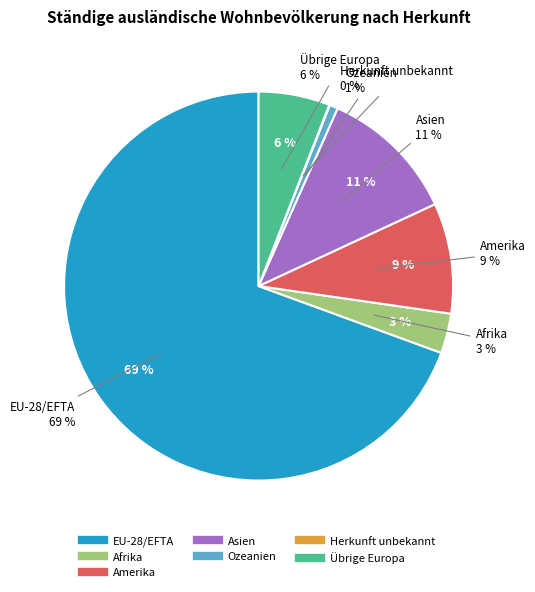

Does any single category account for the majority?

Yes